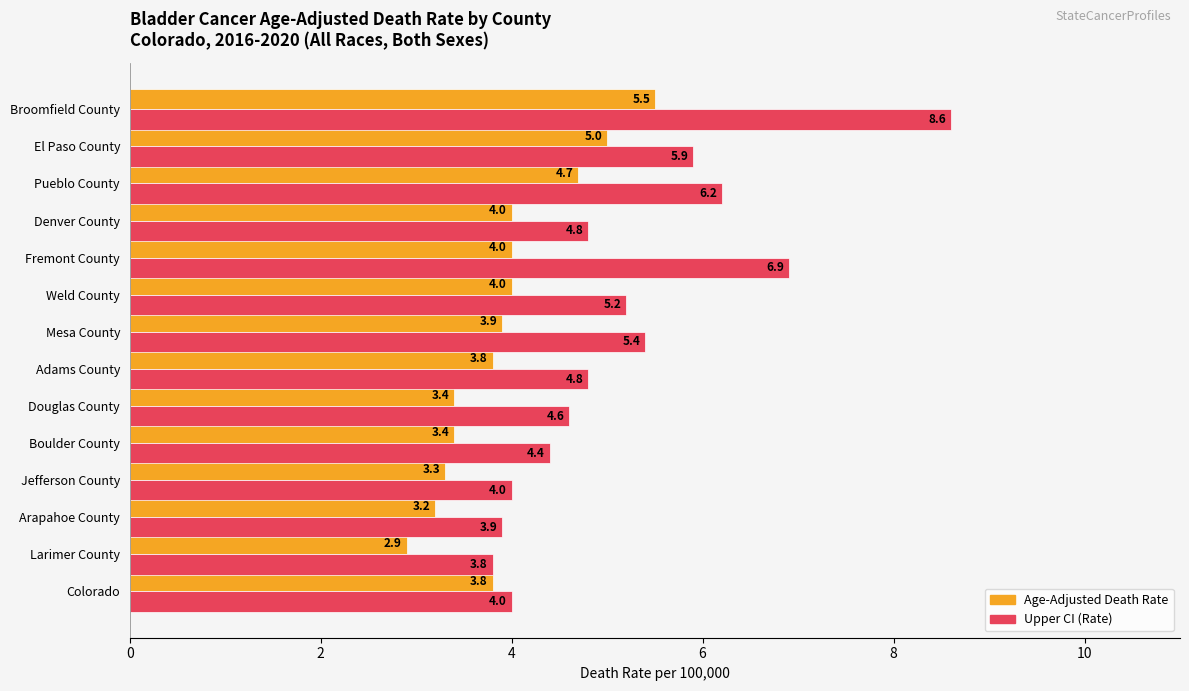

Which series has the widest spread of values?

Upper CI (Rate)